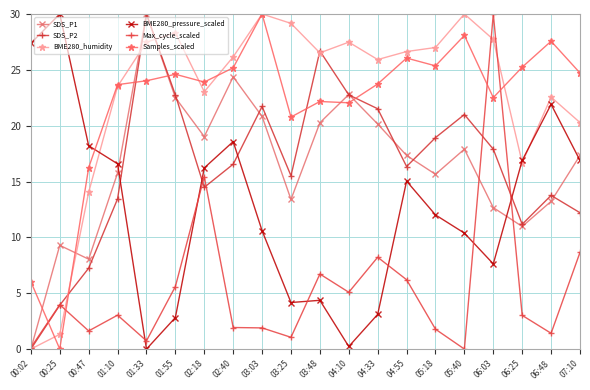

Count the number of categories in the chart.

20